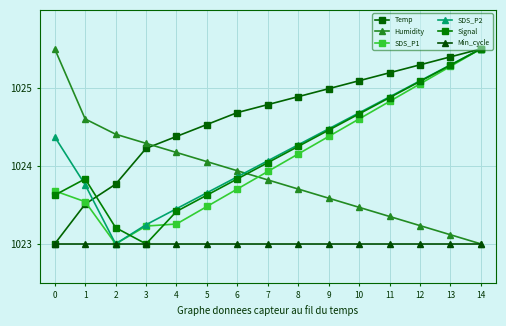

Does the chart display data point markers on the line(s)?

Yes